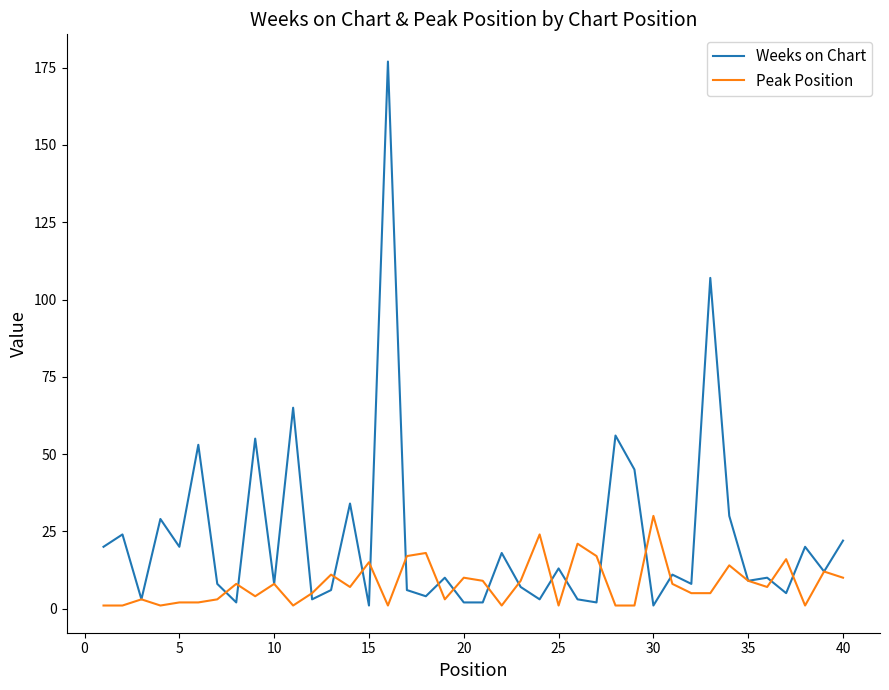

Reading right to left, what are all the values shown in this chart?

Weeks on Chart: 22	12	20	5	10	9	30	107	8	11	1	45	56	2	3	13	3	7	18	2	2	10	4	6	177	1	34	6	3	65	8	55	2	8	53	20	29	3	24	20
Peak Position: 10	12	1	16	7	9	14	5	5	8	30	1	1	17	21	1	24	9	1	9	10	3	18	17	1	15	7	11	5	1	8	4	8	3	2	2	1	3	1	1